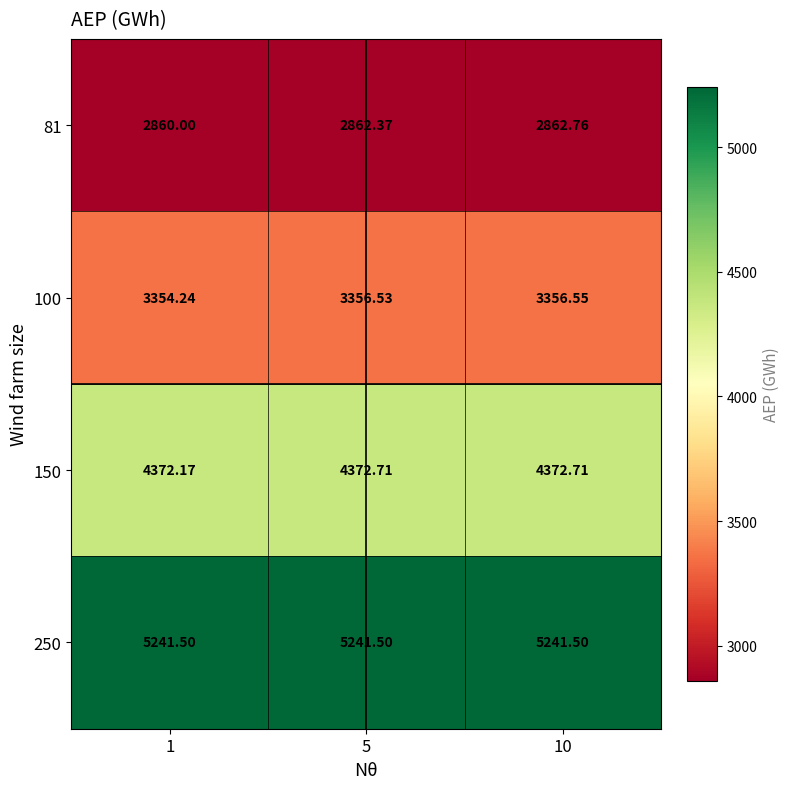

Is the value of 100 at 1 greater than the value of 81 at 5?

Yes